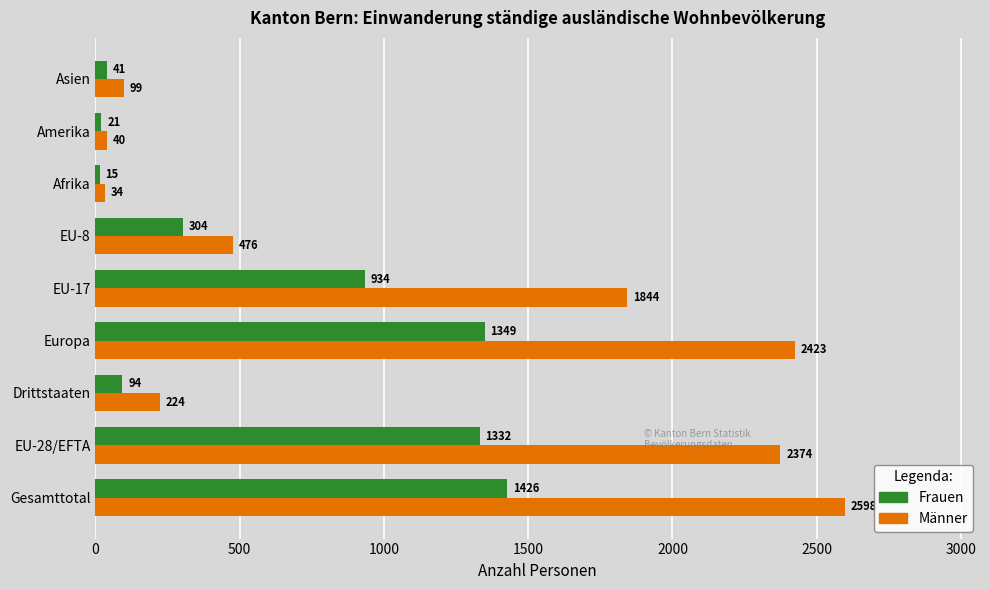

Is it true that Frauen equals 21 at Amerika?

True